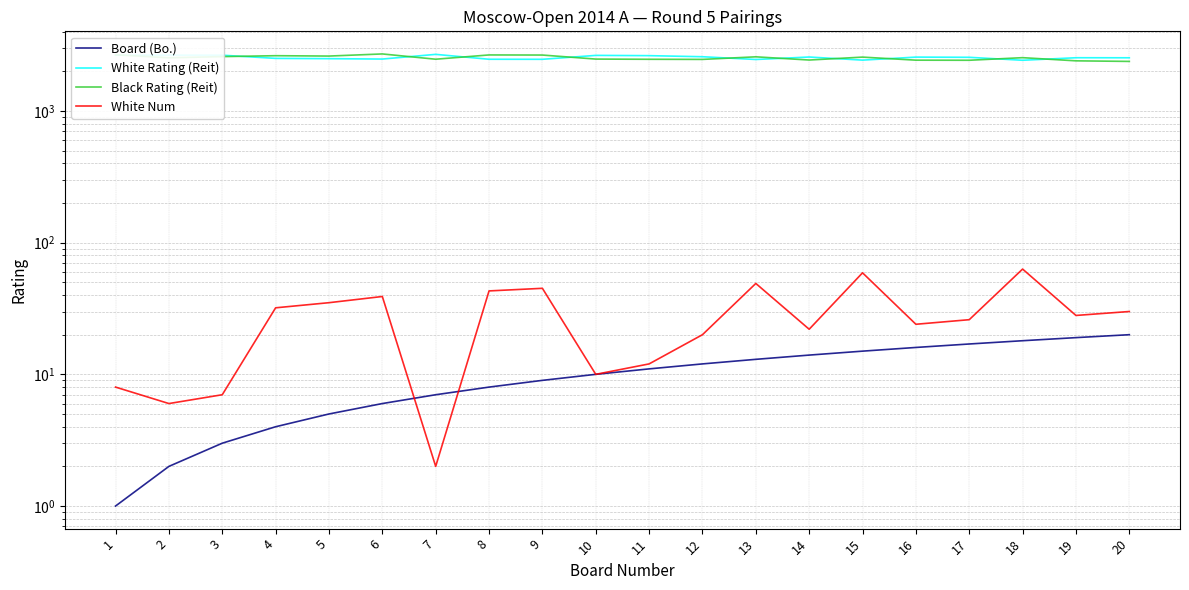

Which has a higher value, 13 or 9?

13